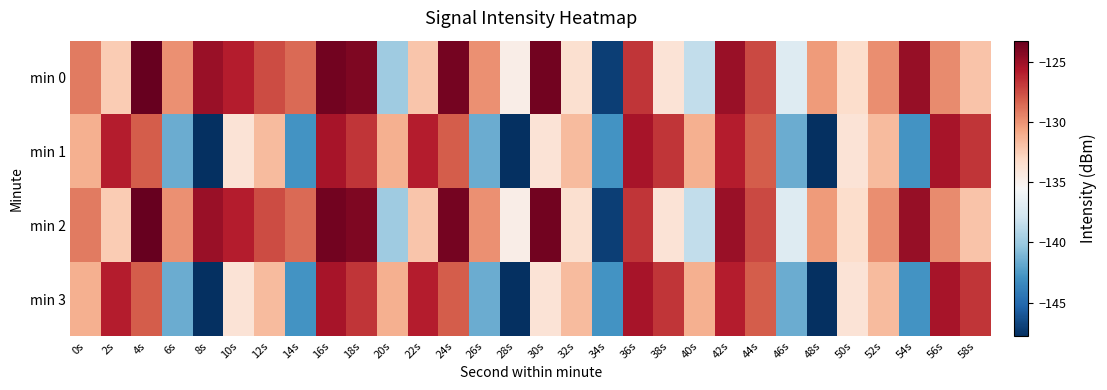

What is the maximum value shown in the chart?

-123.3